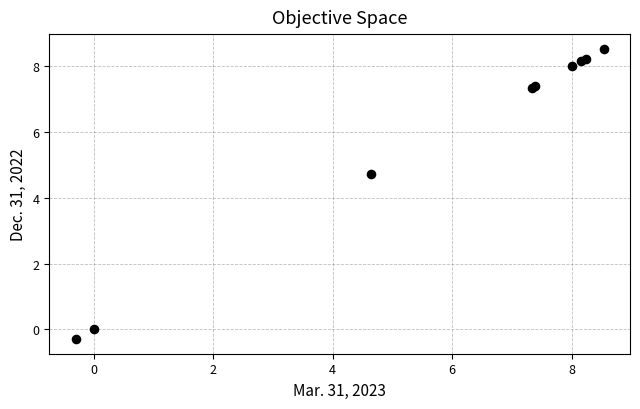

What Y value in the scatter plot is closest to 4?

4.7